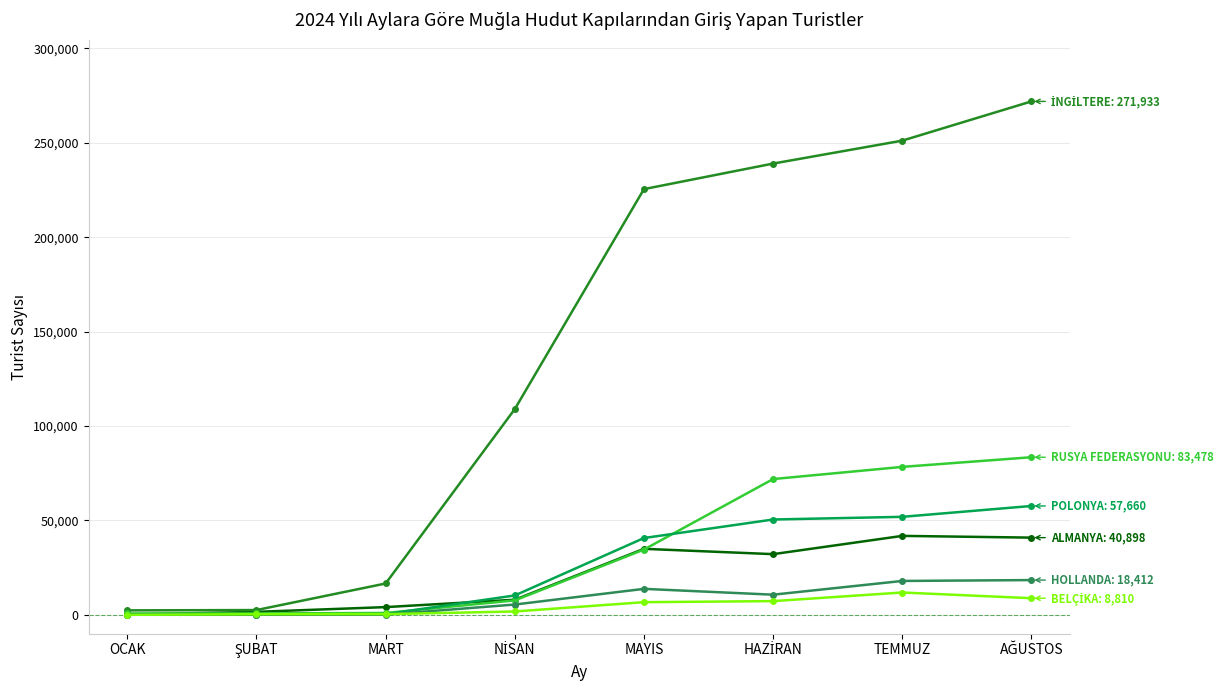

What is the label of the 8th point from the right?

OCAK